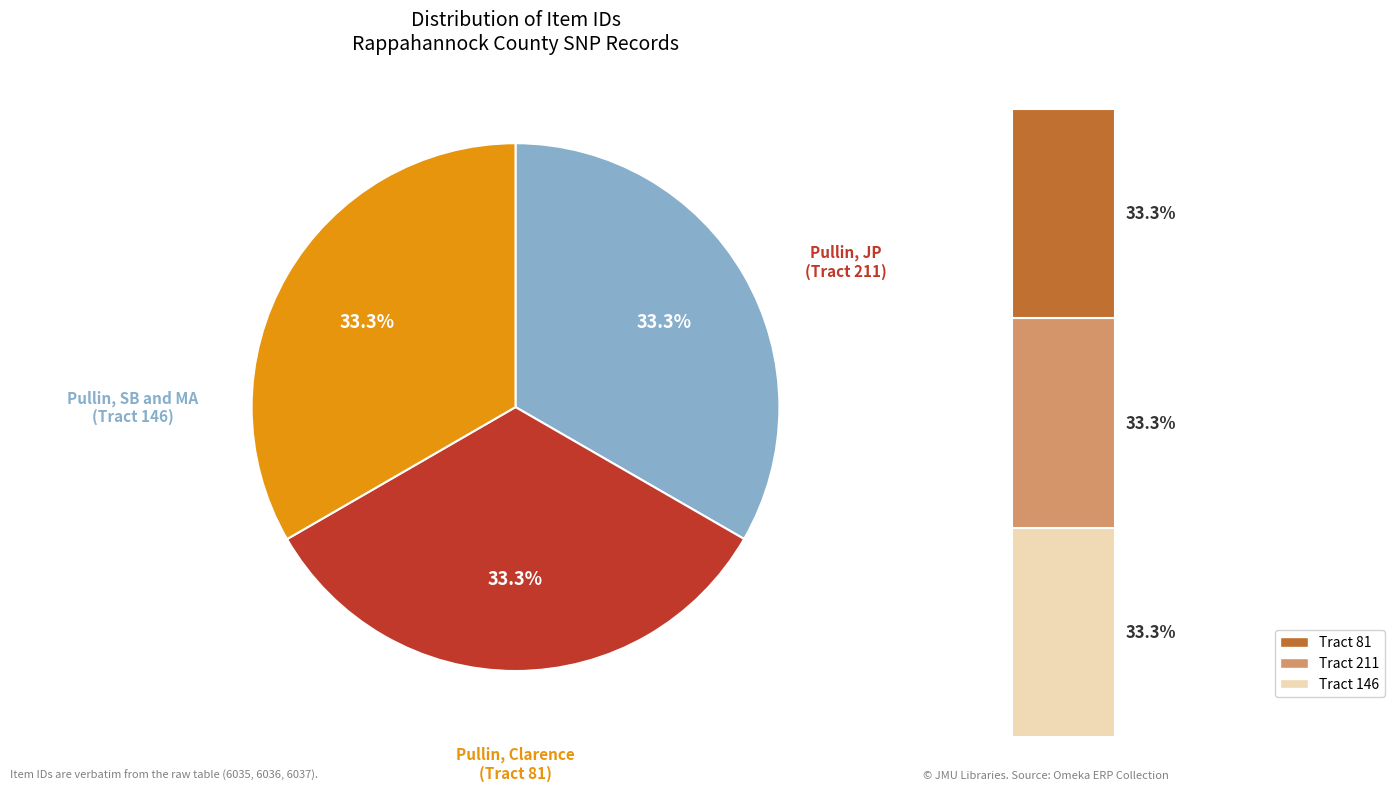

To the nearest percent, what portion does Pullin, JP
(Tract 211) represent?

33%